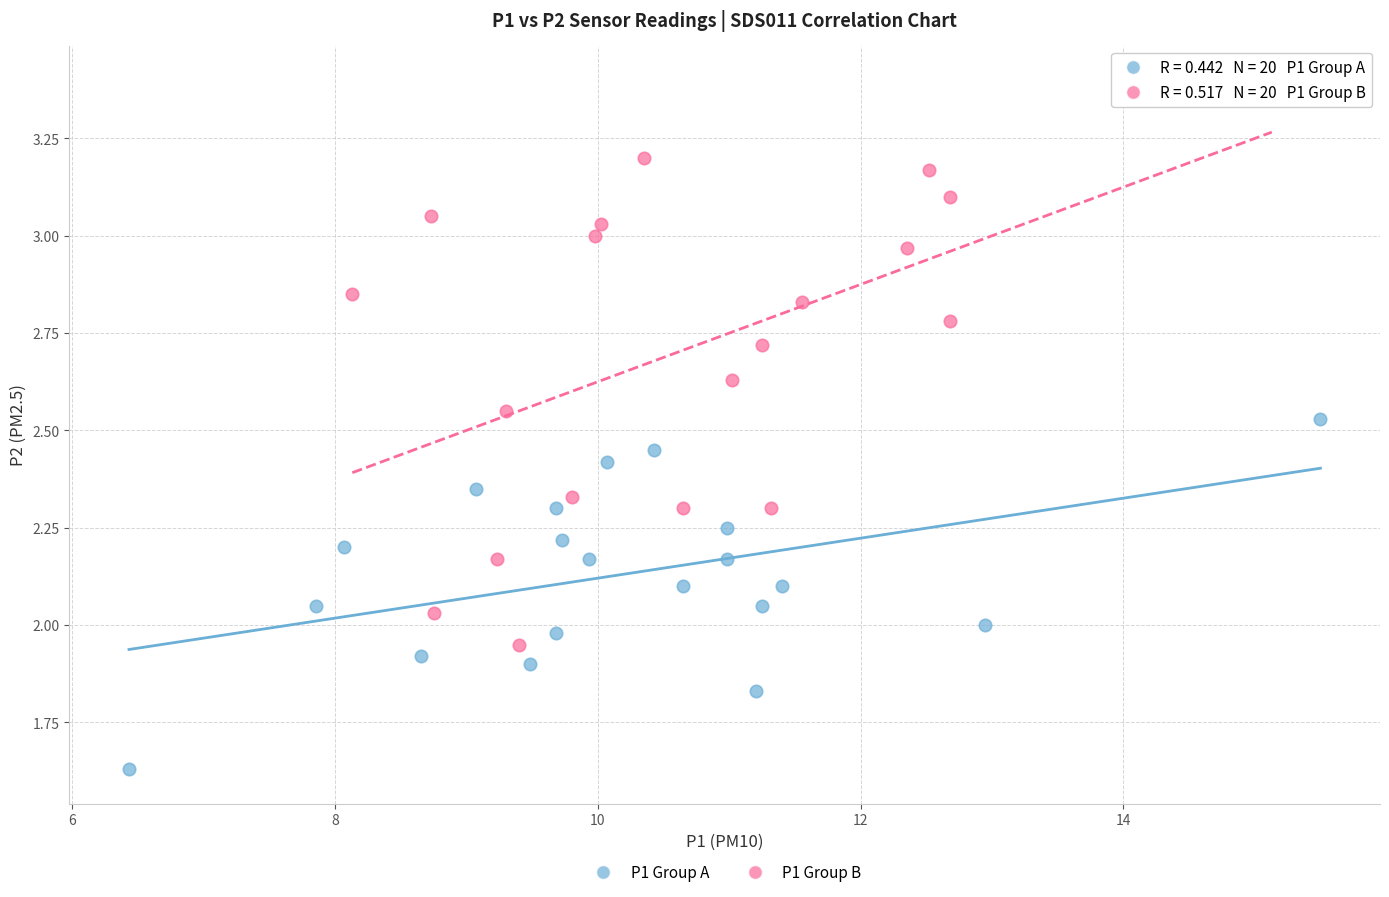

Which series reaches the minimum Y coordinate?

P1 Group A